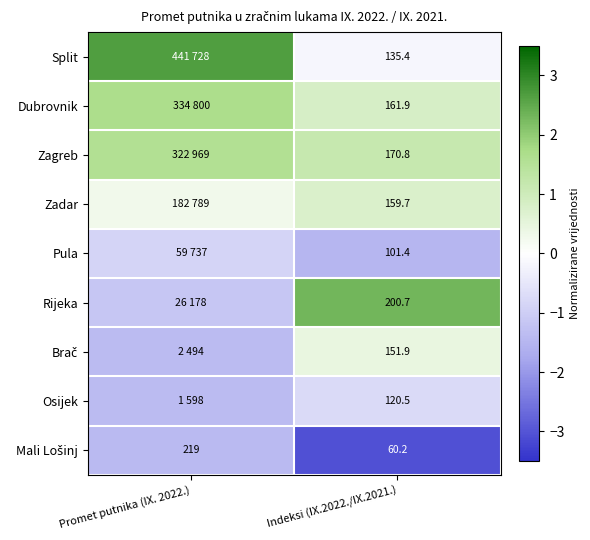

How many distinct data groups are displayed?

9